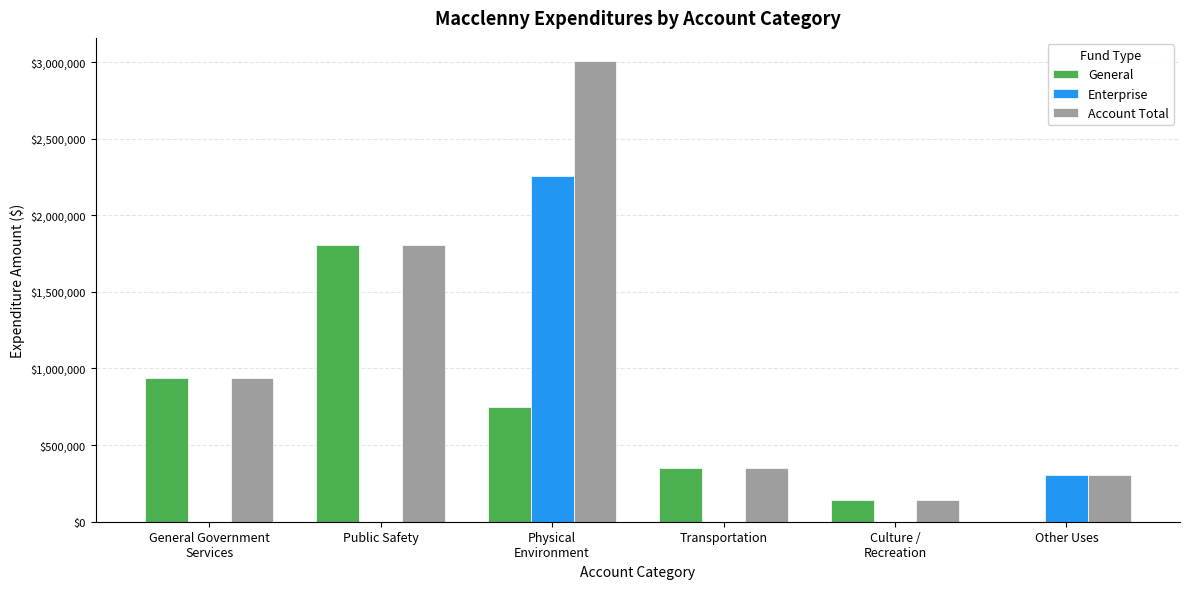

The Enterprise series shows -1234732 at General Government
Services. True or false?

False